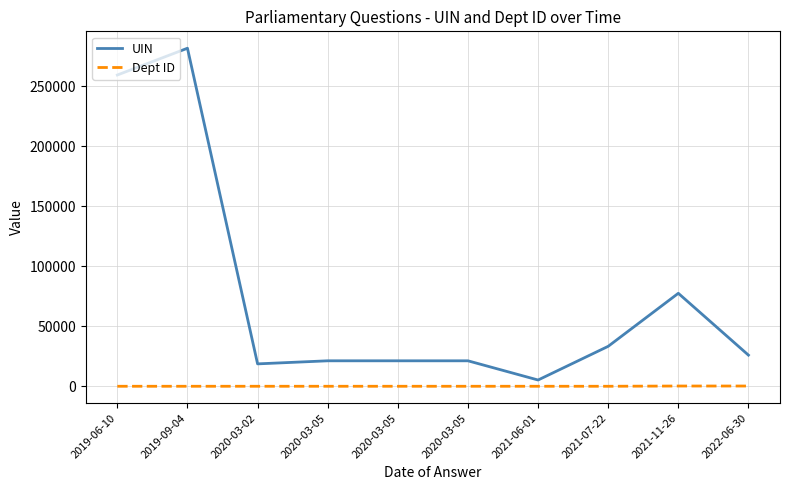

Reading left to right, transcribe all the data shown in this chart.

UIN: 259459	281769	18674	21233	21231	21230	5220	33307	77502	25968
Dept ID: 7	7	7	7	7	7	7	7	211	211